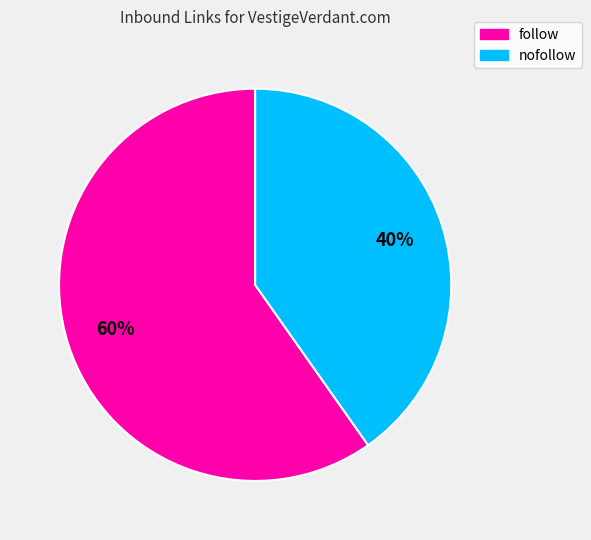

Rank the categories by value from lowest to highest.

nofollow, follow